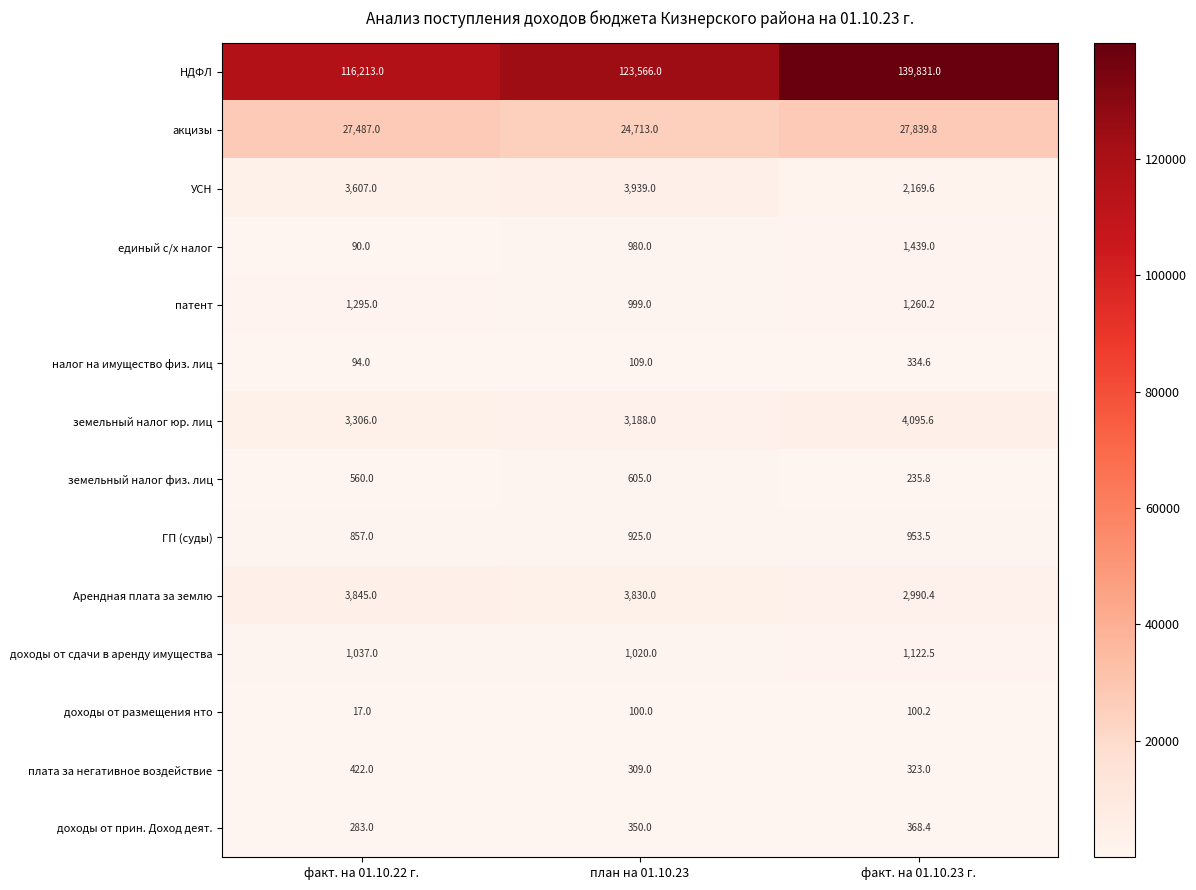

At how many categories does at least one series exceed 102704?

3